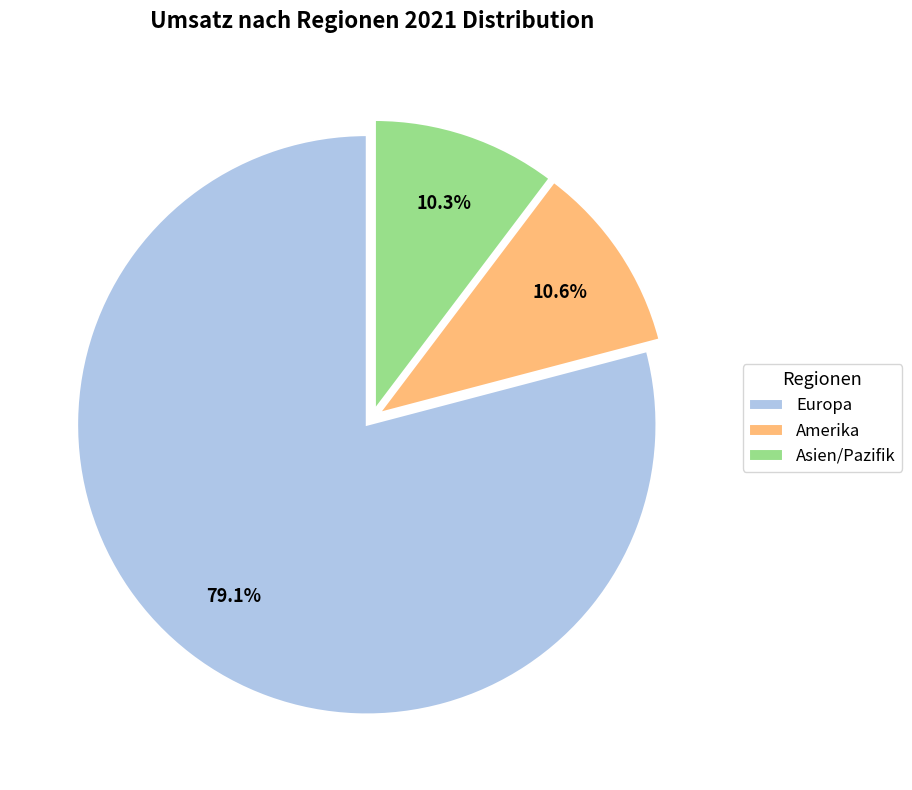

Which has a higher value, Europa or Asien/Pazifik?

Europa